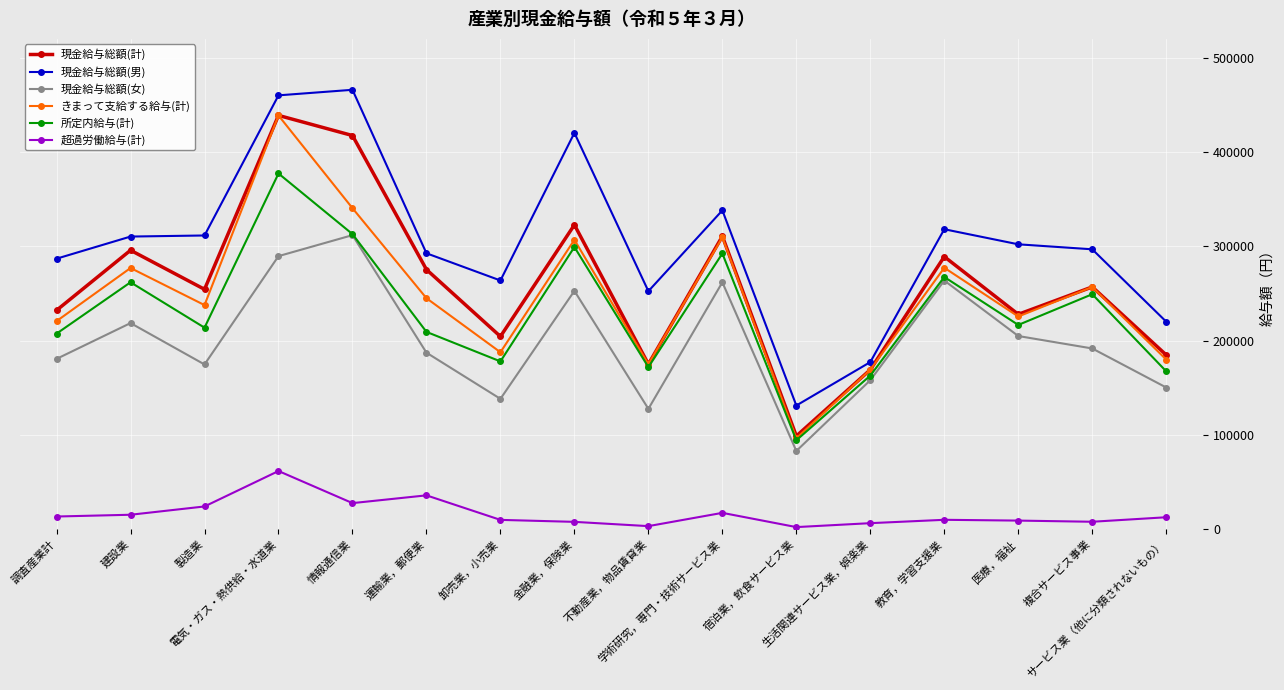

What is the difference between the 現金給与総額(計) values at 金融業，保険業 and 卸売業，小売業?

118422